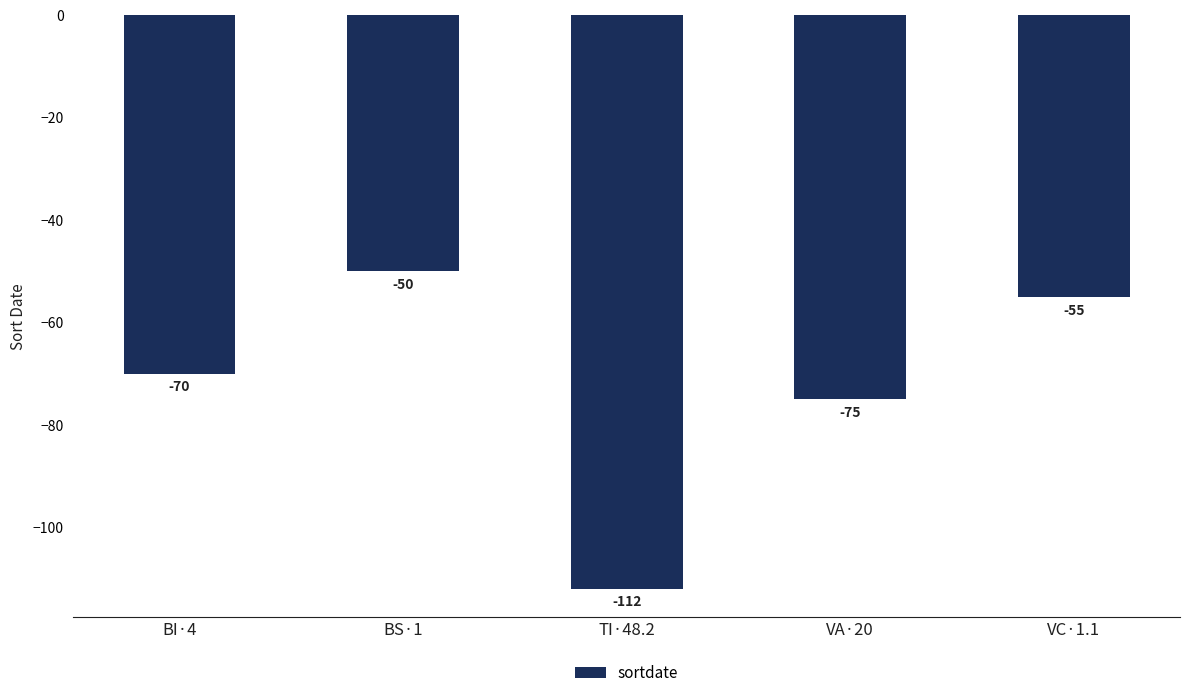

At which category does the chart reach its minimum across all series?

TI·48.2